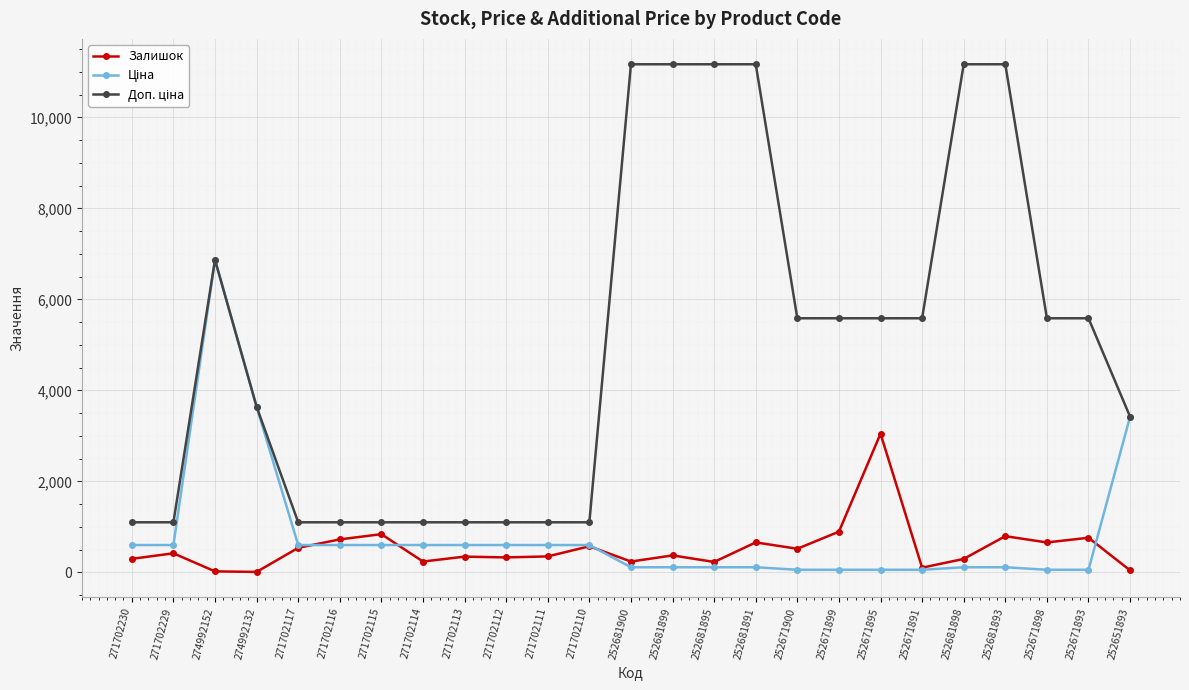

What is the label of the 5th point from the left?

271702117